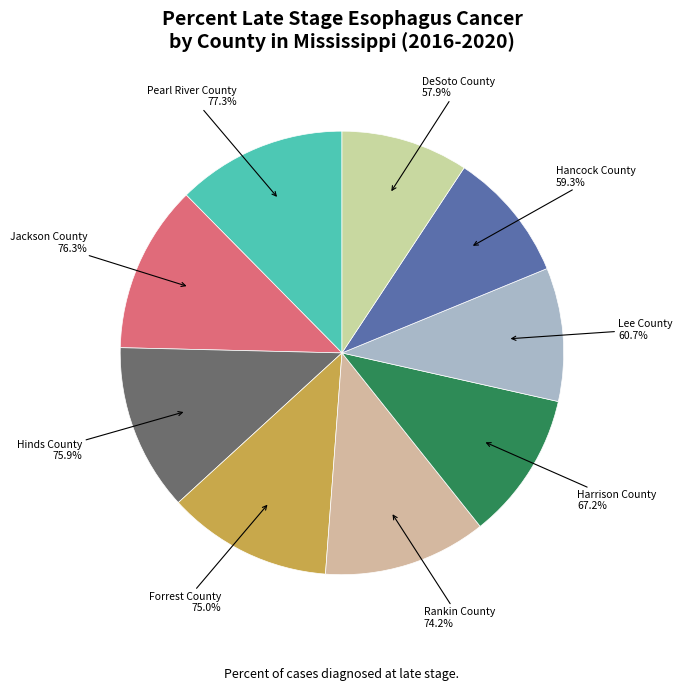

How many segments does this pie chart have?

9